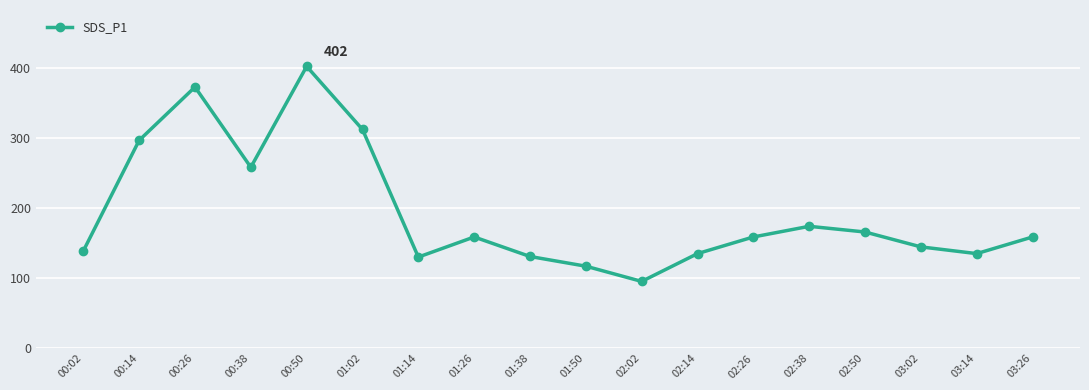

Is it true that the value at 01:26 is 158.6?

True